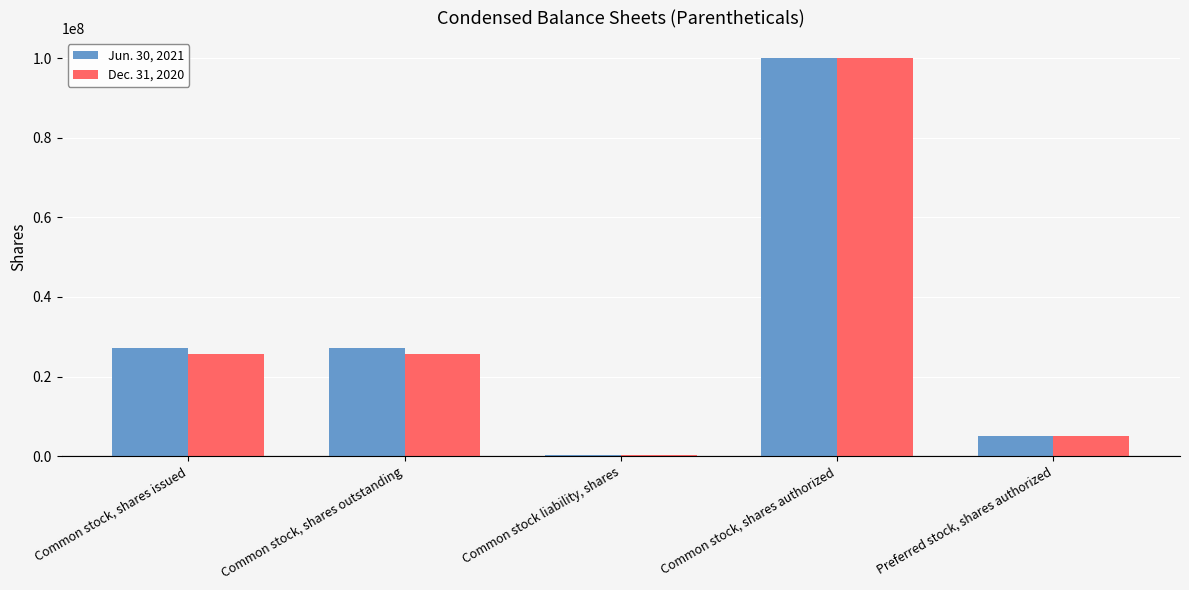

How many data points does each series have?

5